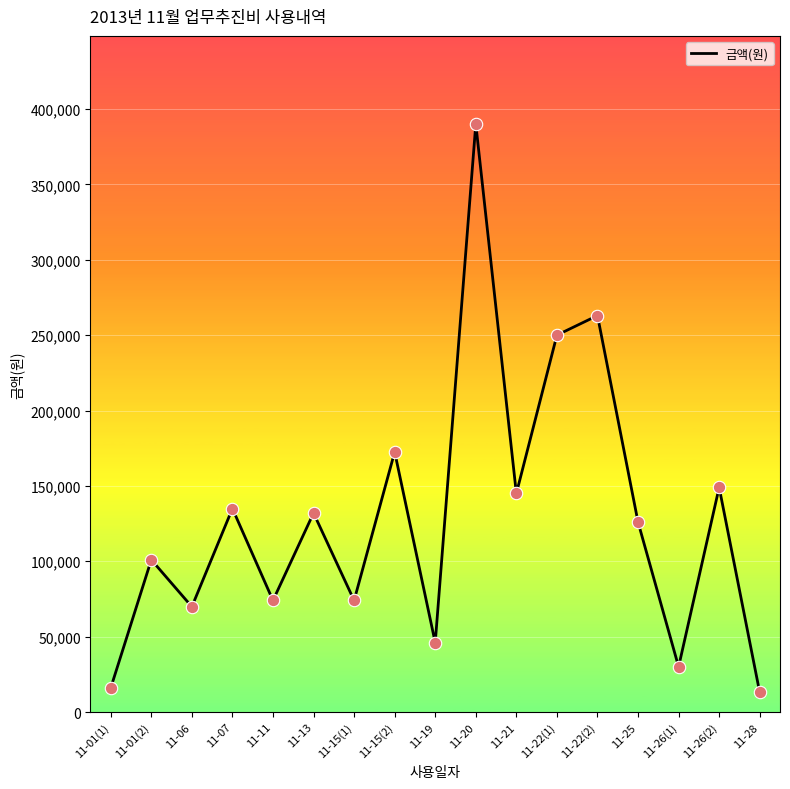

Between 11-21 and 11-28, which is larger?

11-21